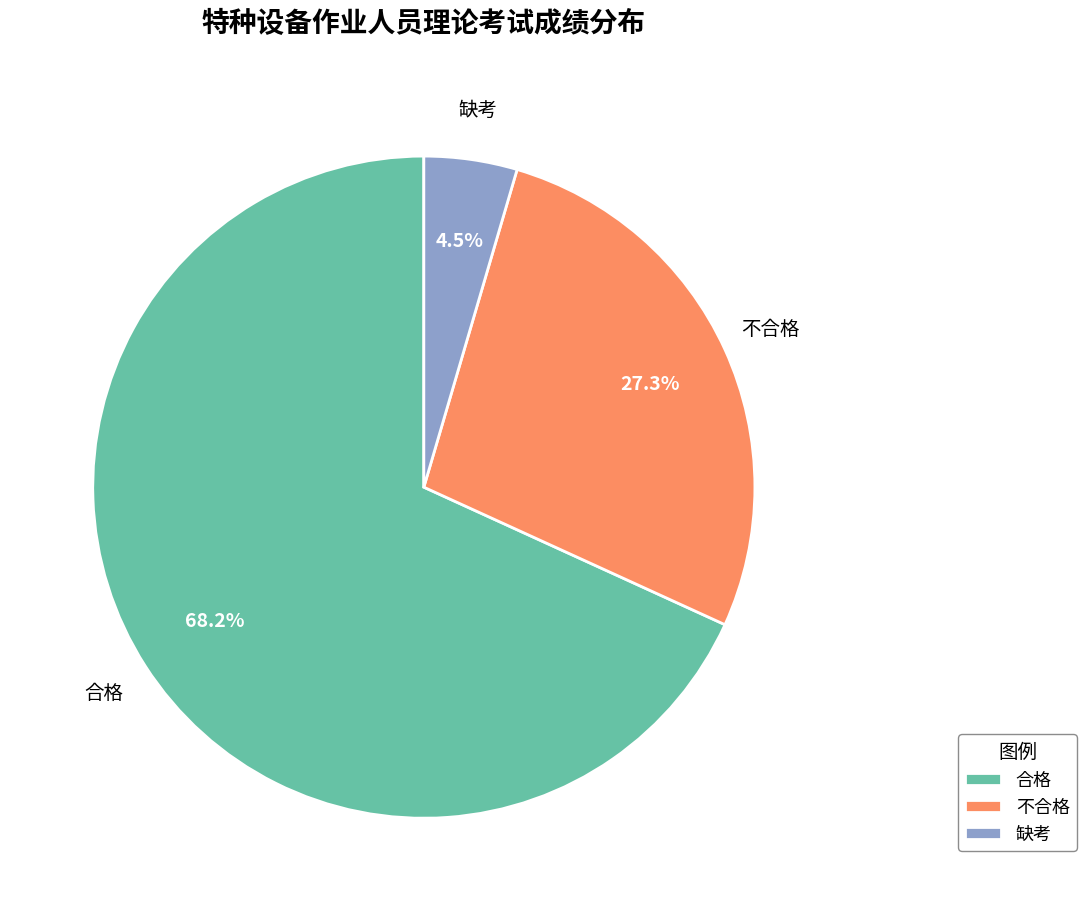

Which category has the biggest portion of the pie?

合格